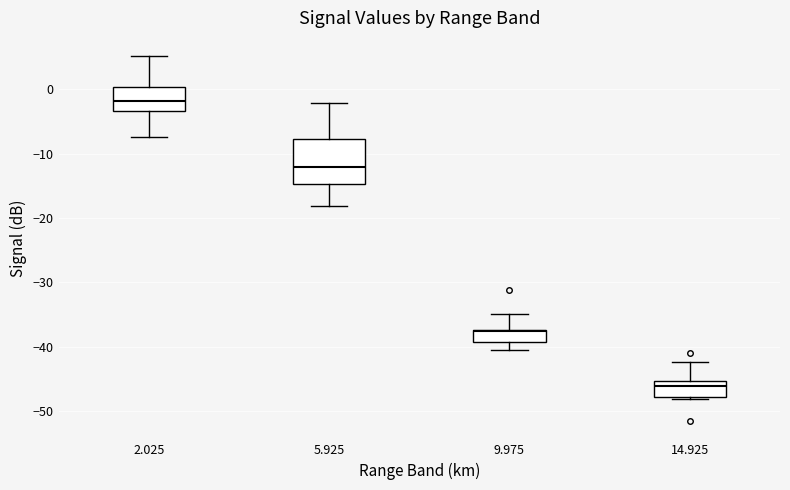

Which box's median line is the highest?

2.025